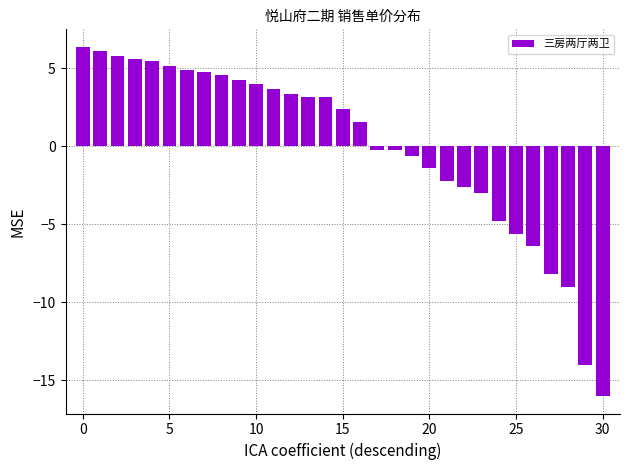

What is the minimum value shown in the chart?

-16.0